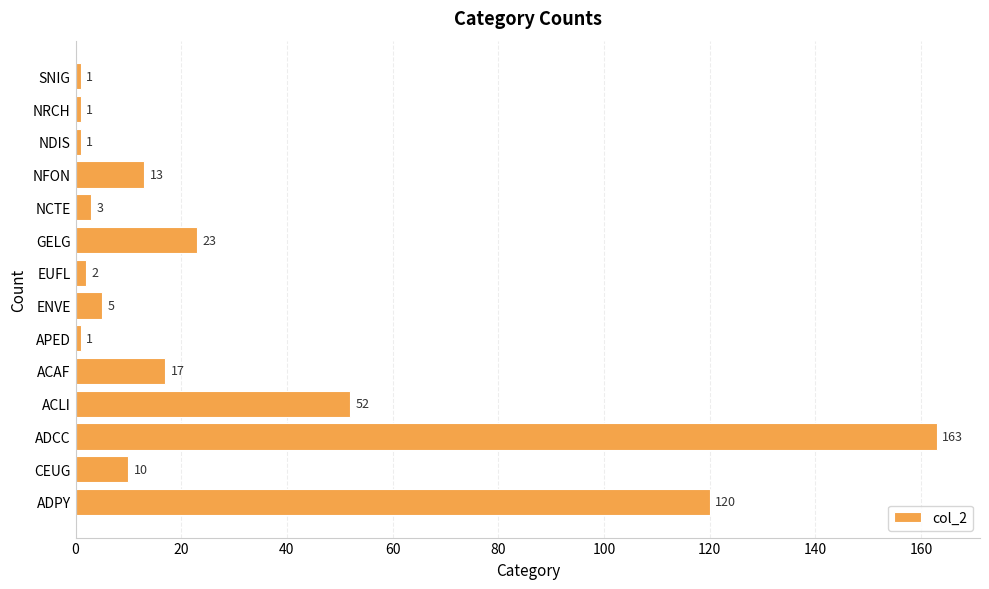

What is the change in value from ACLI to NCTE?

-49